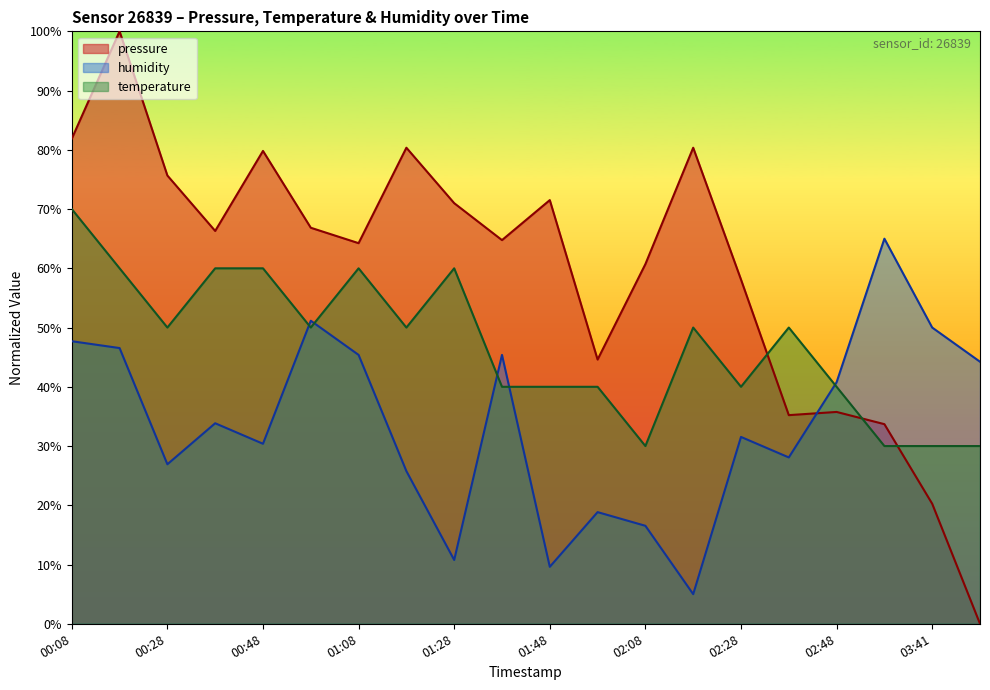

What is the maximum value shown in the chart?

100.0